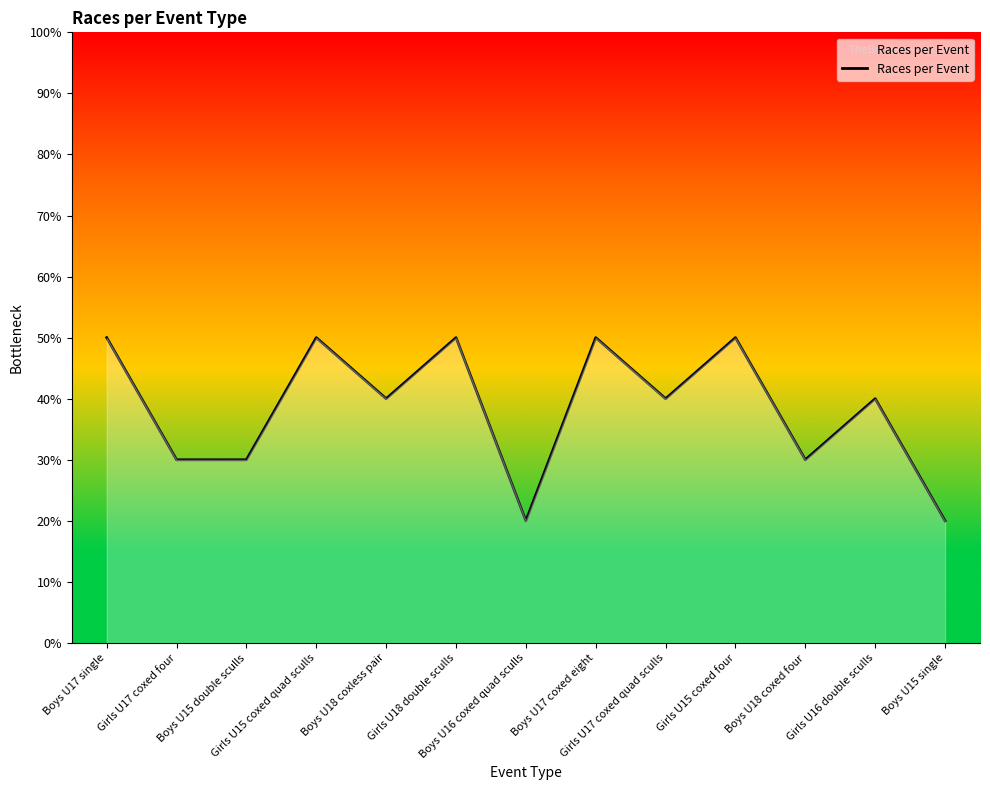

Reading left to right, what are all the values shown in this chart?

5	3	3	5	4	5	2	5	4	5	3	4	2